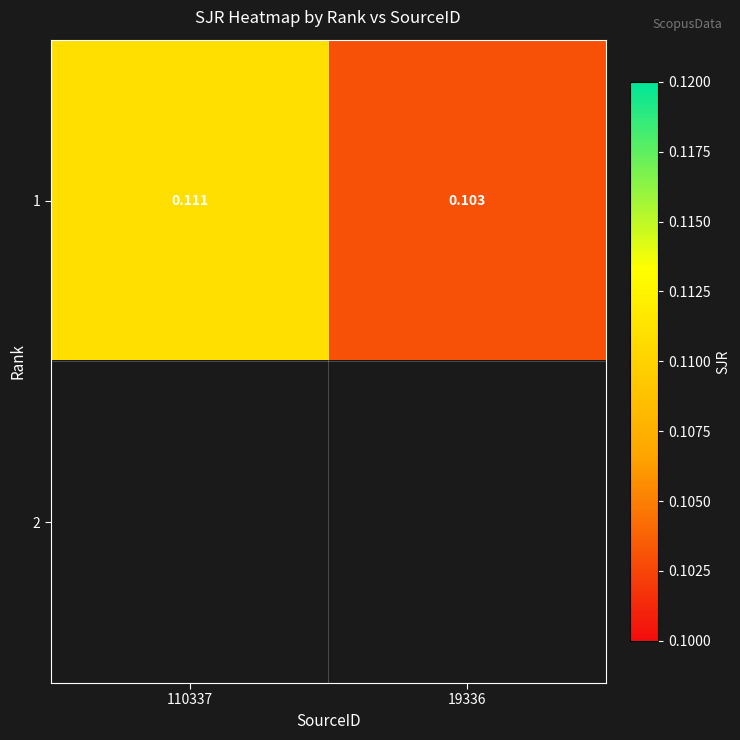

What is the greatest value displayed?

0.1